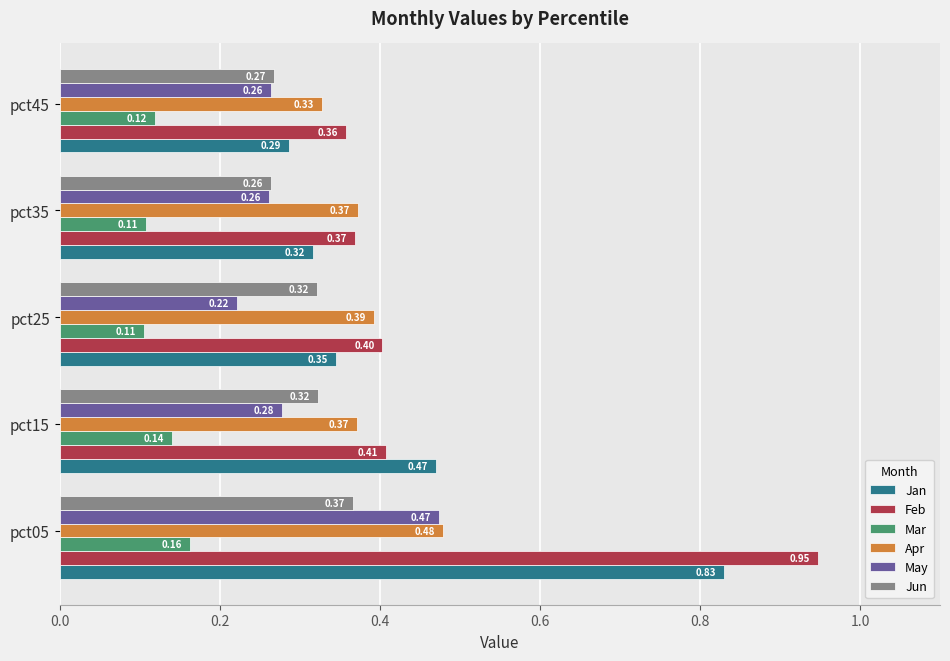

List the labels in order of Feb value, smallest first.

pct45, pct35, pct25, pct15, pct05